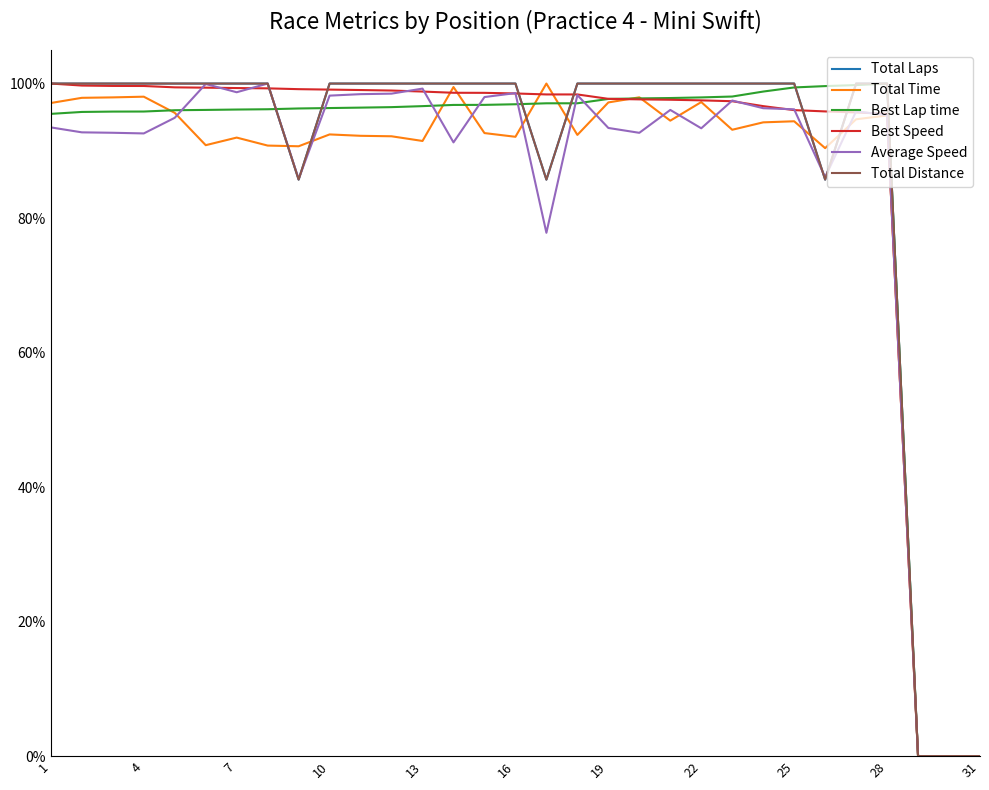

What is the average value of the Best Lap time series?

0.9